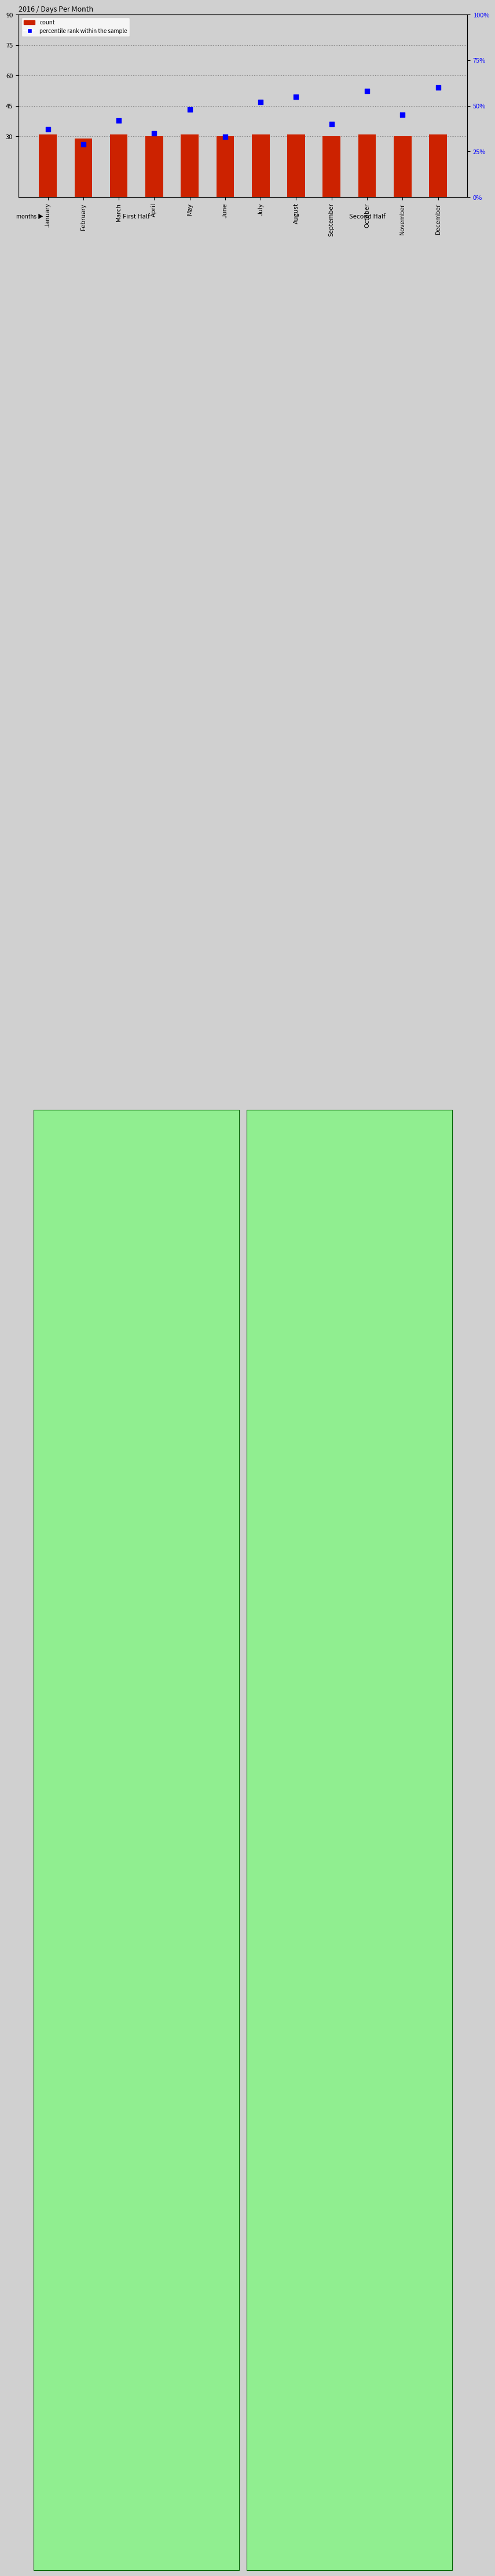

Which series reaches the minimum Y coordinate?

count